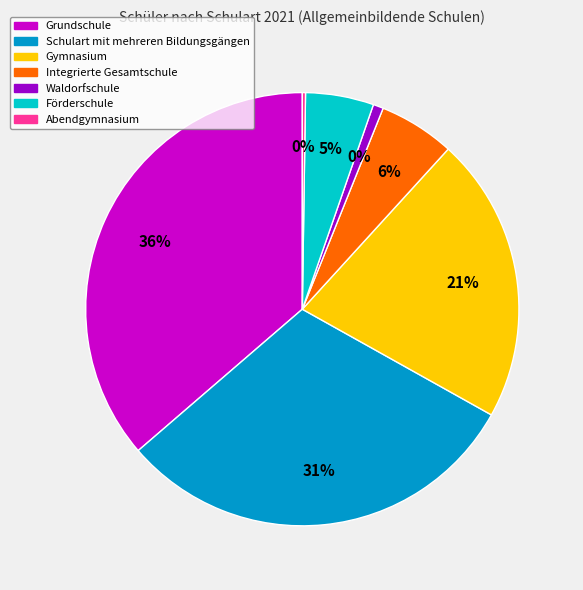

How many slices are in this pie chart?

7